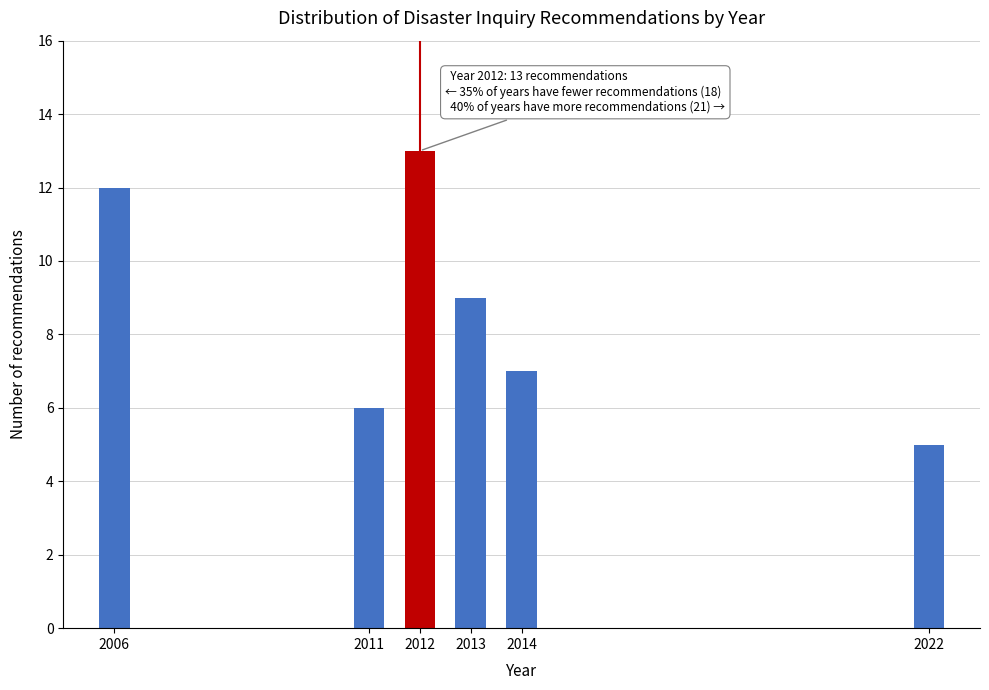

Reading right to left, what are all the values shown in this chart?

5	7	9	13	6	12